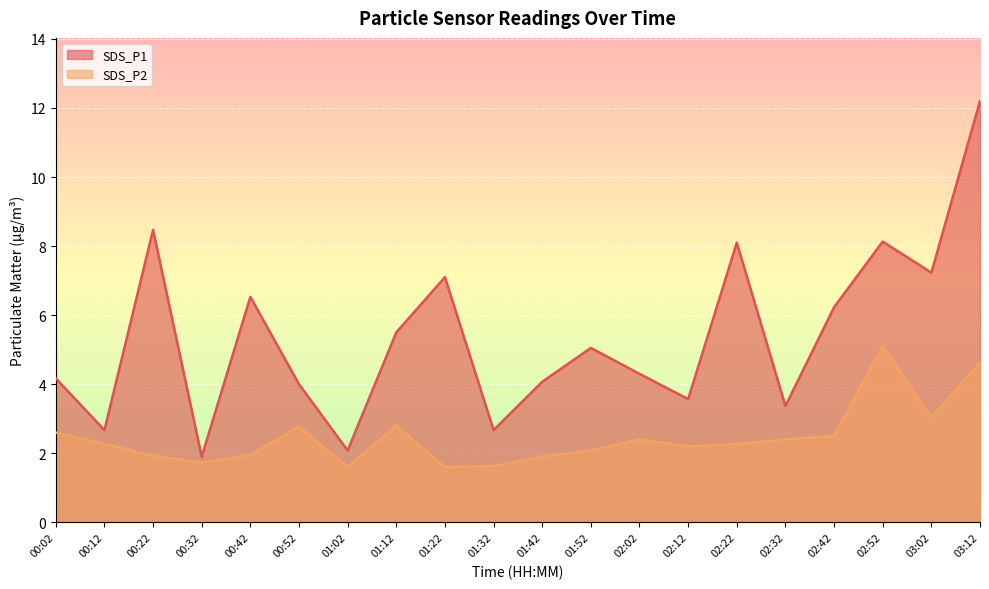

What is the total value across all series at 01:02?

3.7